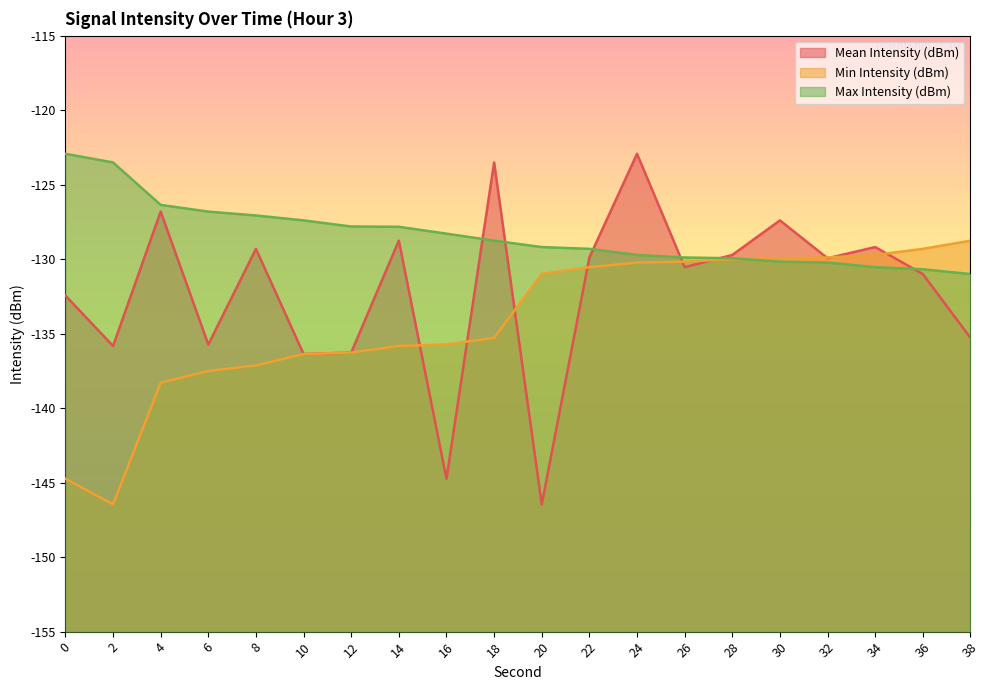

What is the difference between the second highest and second lowest values in the Mean Intensity (dBm) series?

21.2